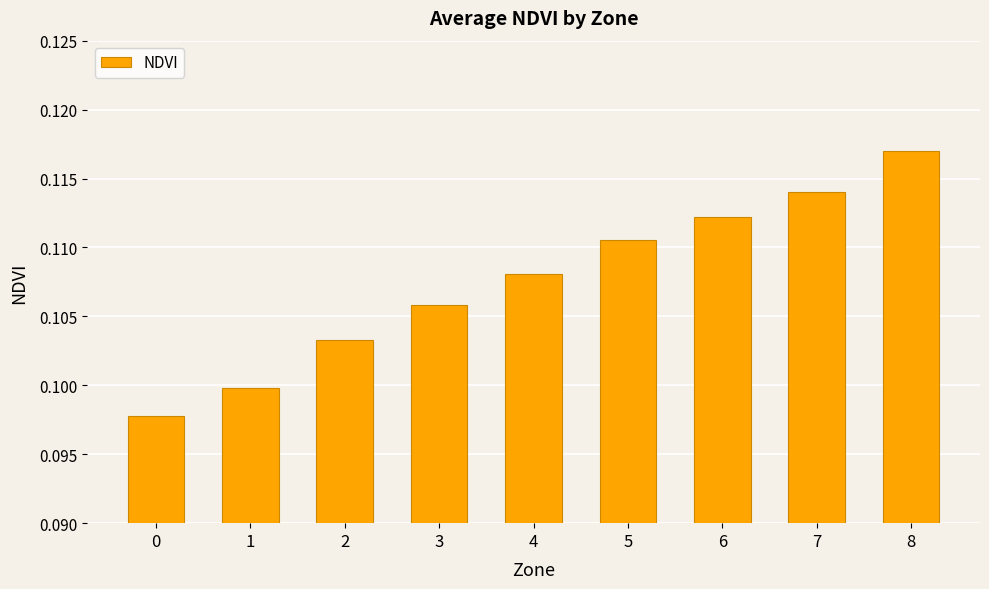

The value at 6 is 0.0. True or false?

False